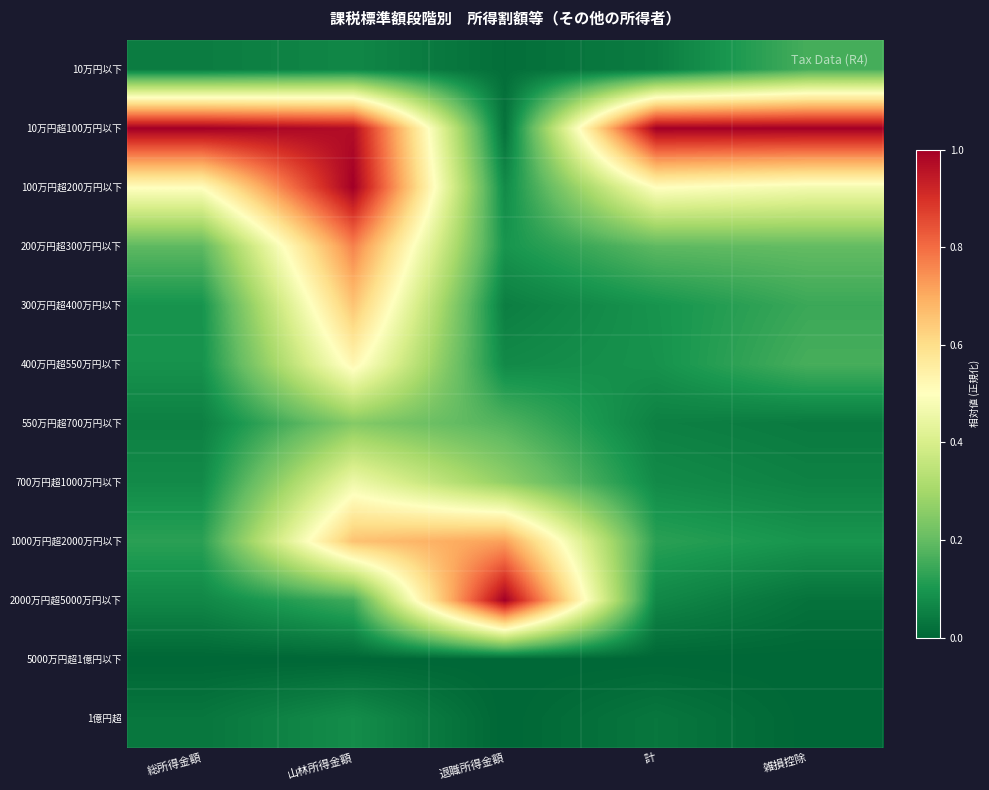

Reading left to right, transcribe all the data shown in this chart.

10万円以下: 総所得金額=0.0	山林所得金額=0.1	退職所得金額=0.0	計=0.0	雑損控除=0.2
10万円超100万円以下: 総所得金額=1.0	山林所得金額=1.0	退職所得金額=0.0	計=1.0	雑損控除=1.0
100万円超200万円以下: 総所得金額=0.5	山林所得金額=1.0	退職所得金額=0.1	計=0.5	雑損控除=0.5
200万円超300万円以下: 総所得金額=0.2	山林所得金額=0.8	退職所得金額=0.1	計=0.2	雑損控除=0.2
300万円超400万円以下: 総所得金額=0.1	山林所得金額=0.7	退職所得金額=0.0	計=0.1	雑損控除=0.1
400万円超550万円以下: 総所得金額=0.1	山林所得金額=0.5	退職所得金額=0.1	計=0.1	雑損控除=0.2
550万円超700万円以下: 総所得金額=0.1	山林所得金額=0.2	退職所得金額=0.2	計=0.1	雑損控除=0.0
700万円超1000万円以下: 総所得金額=0.1	山林所得金額=0.5	退職所得金額=0.3	計=0.1	雑損控除=0.1
1000万円超2000万円以下: 総所得金額=0.1	山林所得金額=0.7	退職所得金額=0.7	計=0.1	雑損控除=0.1
2000万円超5000万円以下: 総所得金額=0.1	山林所得金額=0.2	退職所得金額=1.0	計=0.1	雑損控除=0.0
5000万円超1億円以下: 総所得金額=0.0	山林所得金額=0.0	退職所得金額=0.0	計=0.0	雑損控除=0.0
1億円超: 総所得金額=0.0	山林所得金額=0.1	退職所得金額=0.0	計=0.0	雑損控除=0.0